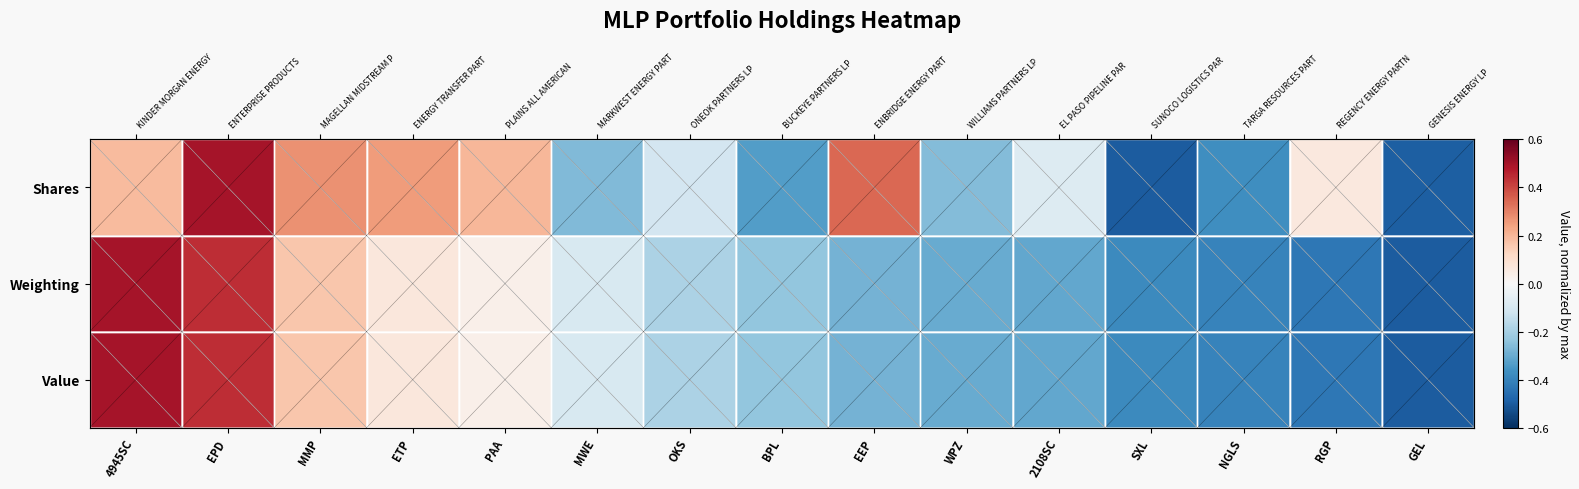

What is the total value across all series at SXL?

-1.3